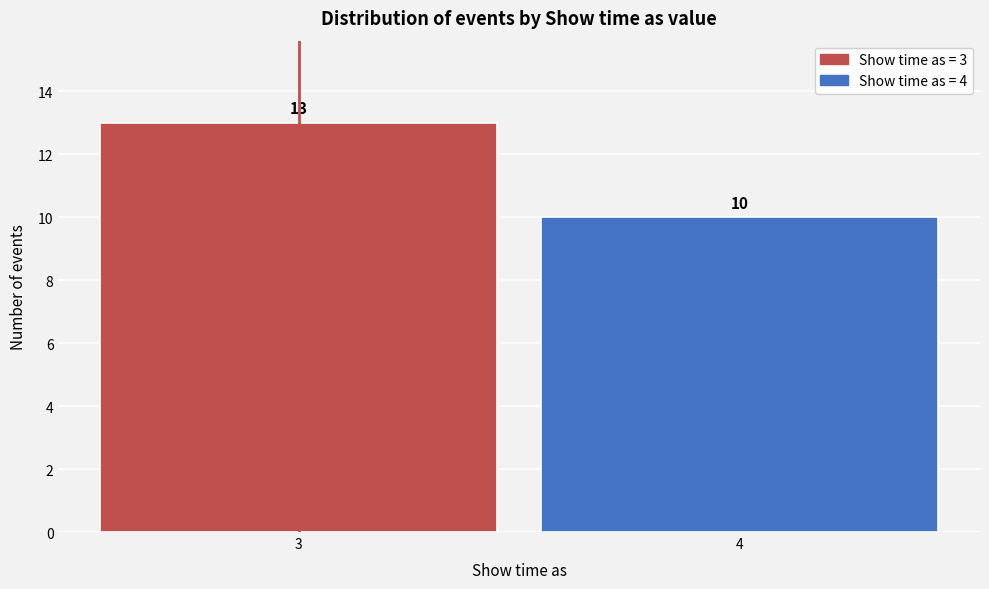

Reading right to left, what are all the values shown in this chart?

10	13